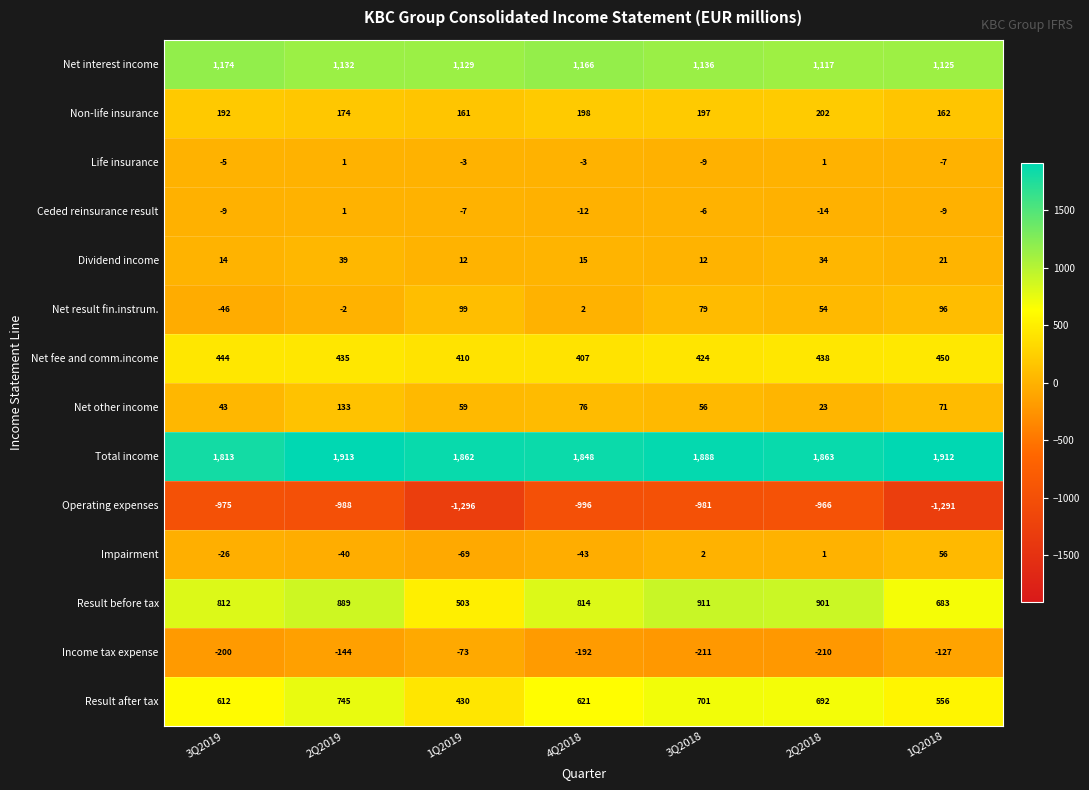

What is the maximum value shown in the chart?

1913